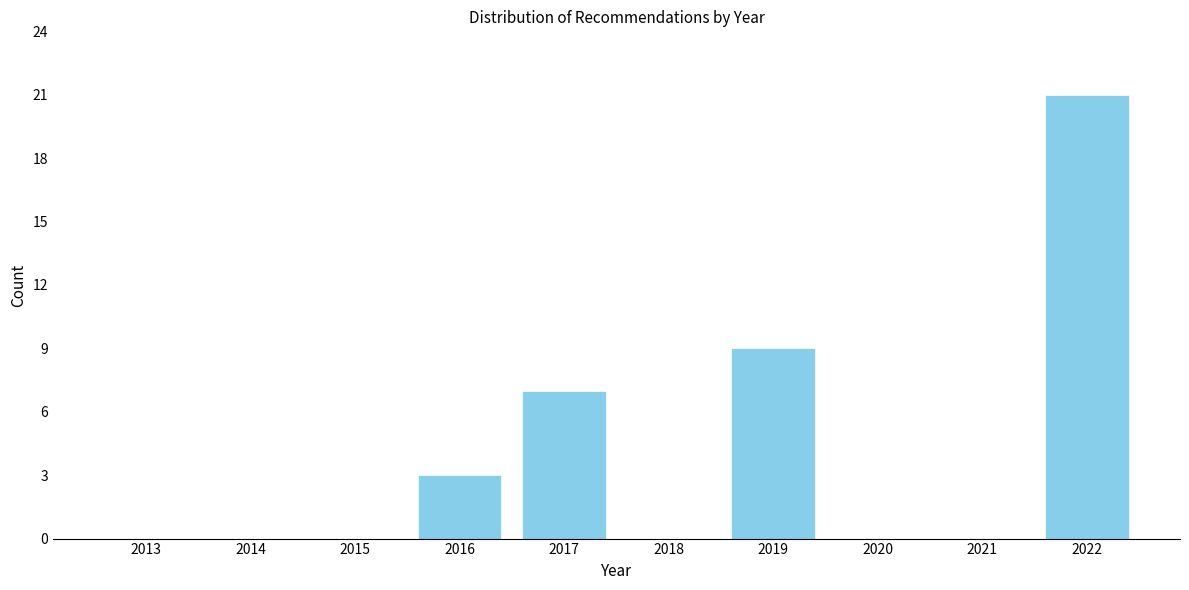

Reading left to right, what are all the values shown in this chart?

2013=0	2014=0	2015=0	2016=3	2017=7	2018=0	2019=9	2020=0	2021=0	2022=21